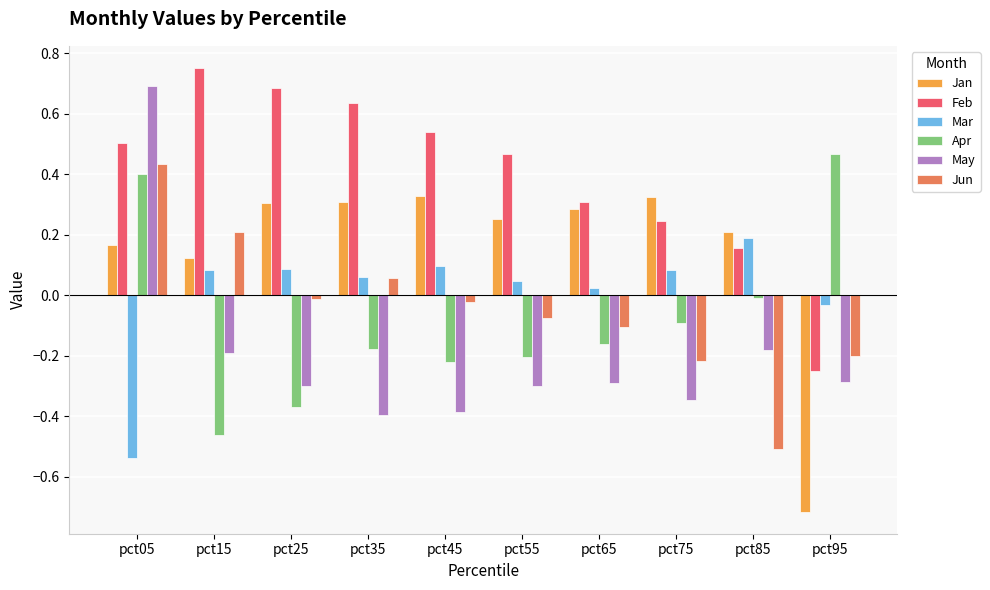

How many positive values does the Jun series have?

3